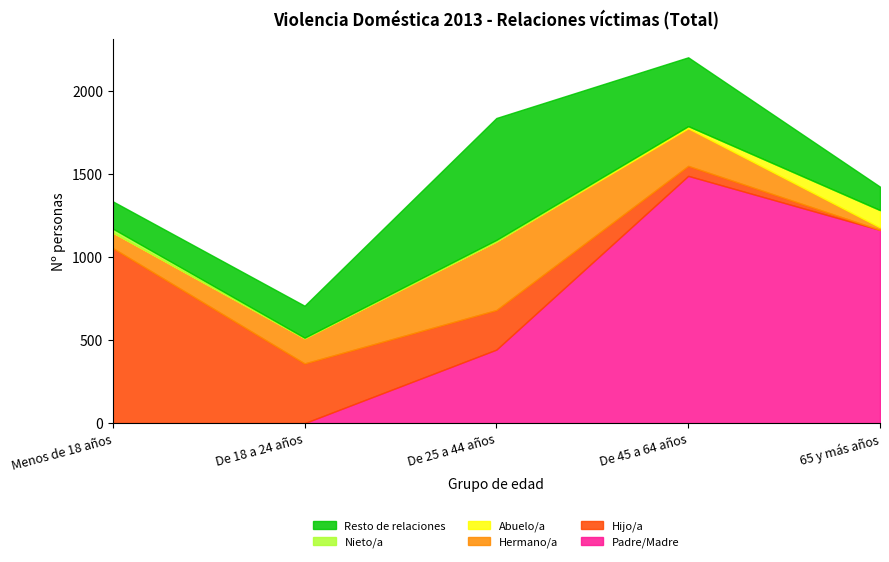

What are all the series names shown in the legend?

Padre/Madre, Hijo/a, Hermano/a, Abuelo/a, Nieto/a, Resto de relaciones